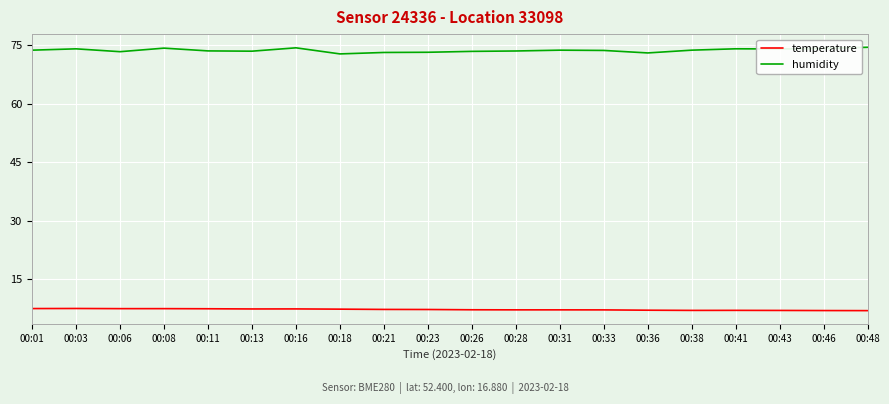

What is the lowest value of the humidity series?

72.8